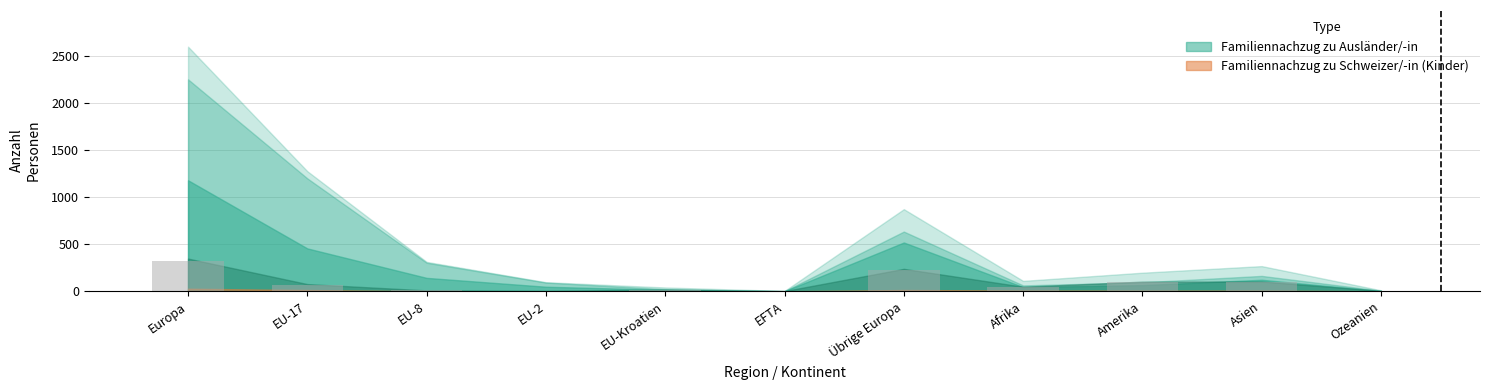

Which has a higher value, Europa or Amerika?

Europa